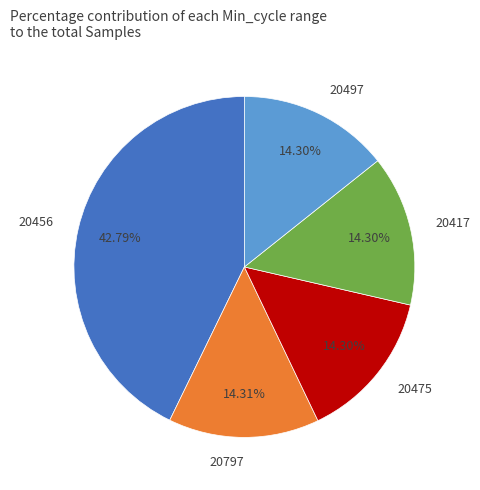

Do 20456 and 20417 together represent more than half of the pie?

Yes